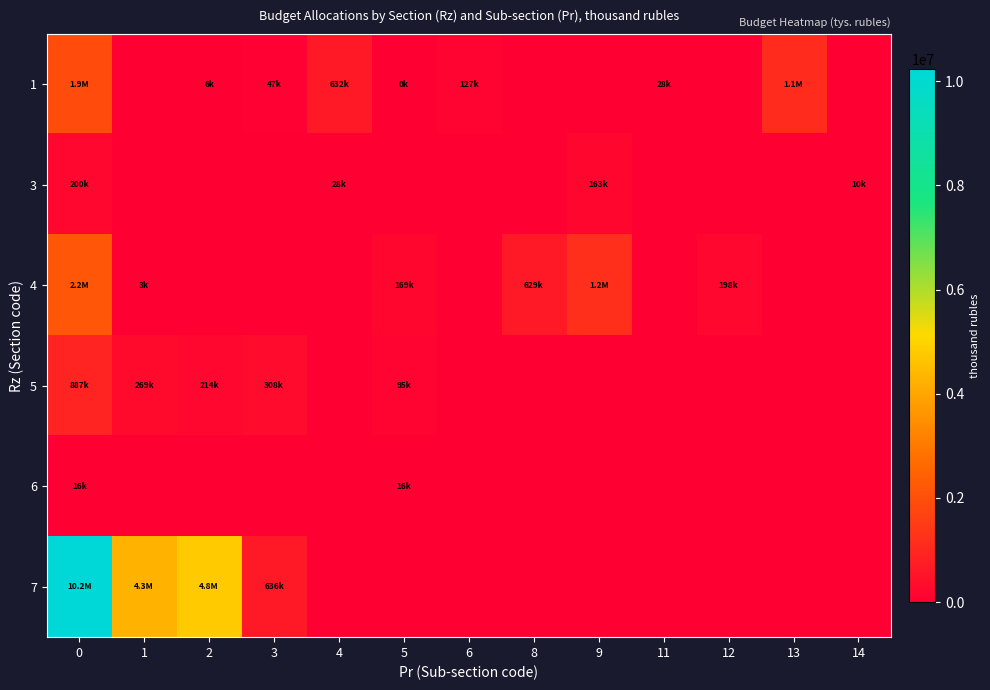

Which series changed the most between 4 and 11?

1